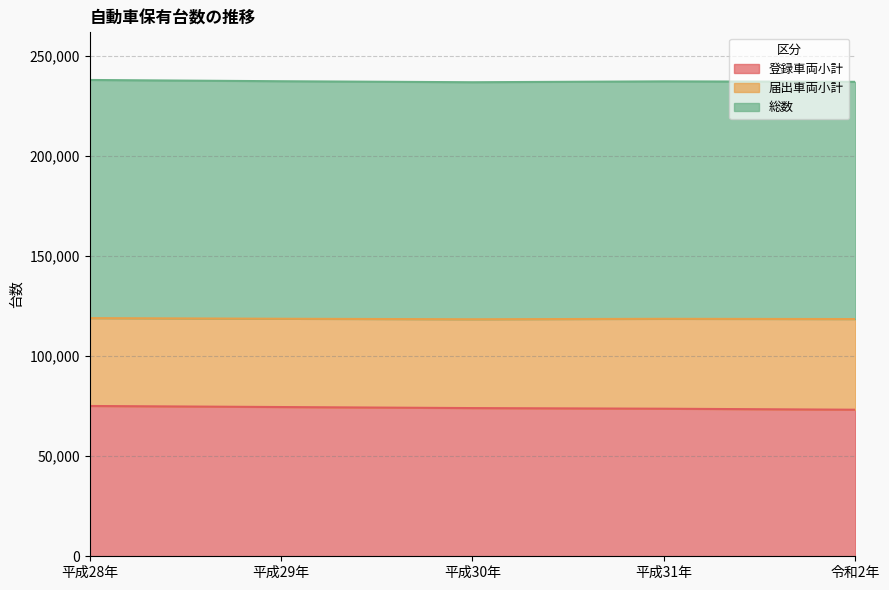

What is the total value across all series at 平成30年?

236888